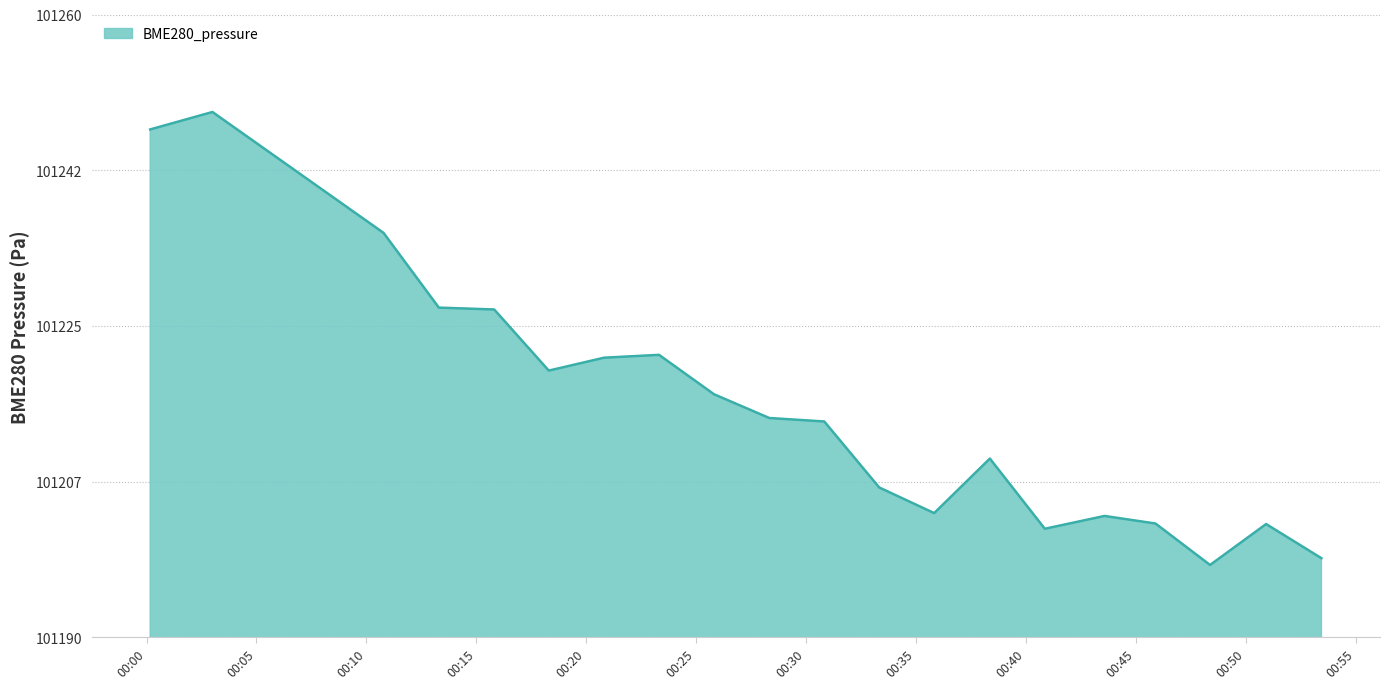

What is the maximum value shown in the chart?

101249.0